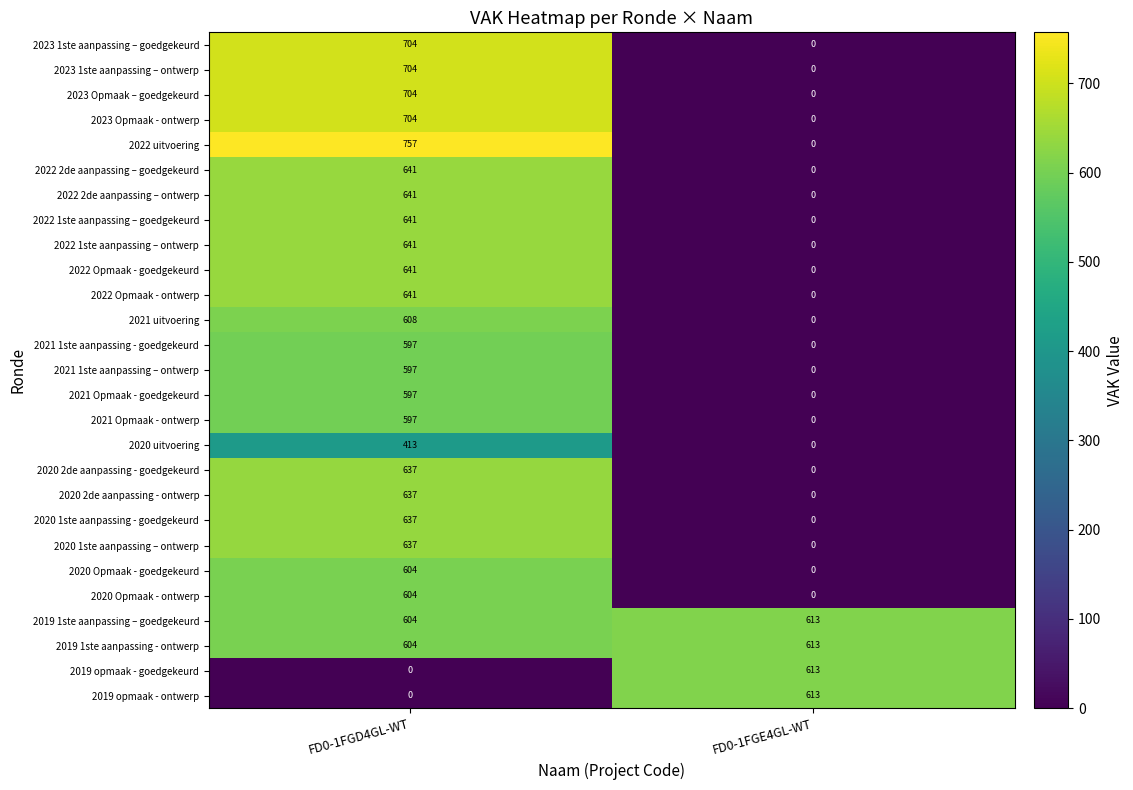

Is it true that 2020 1ste aanpassing - goedgekeurd equals 0 at FD0-1FGE4GL-WT?

True